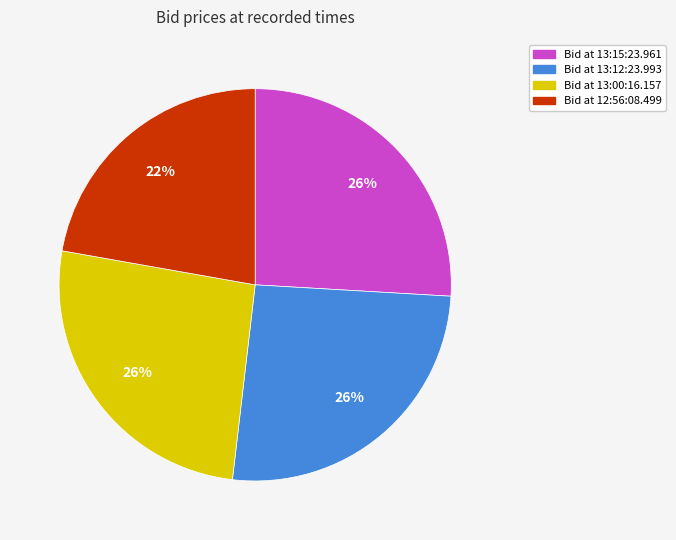

What is the smallest slice in the pie chart?

Bid at 12:56:08.499